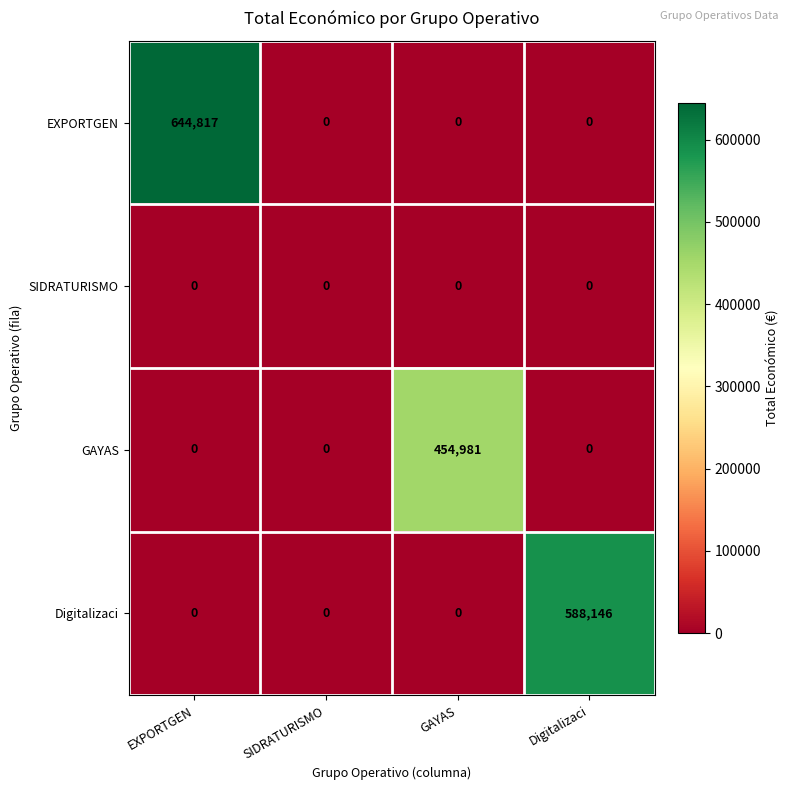

Rank the series by their maximum value, from highest to lowest.

EXPORTGEN, Digitalizaci, GAYAS, SIDRATURISMO